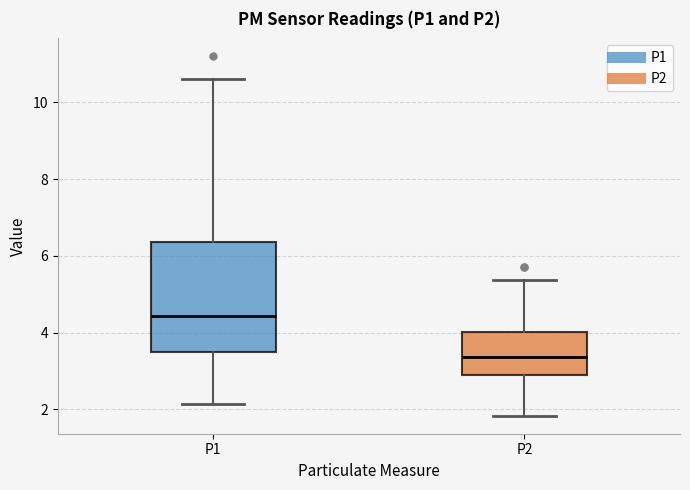

Which box has the highest median line?

P1